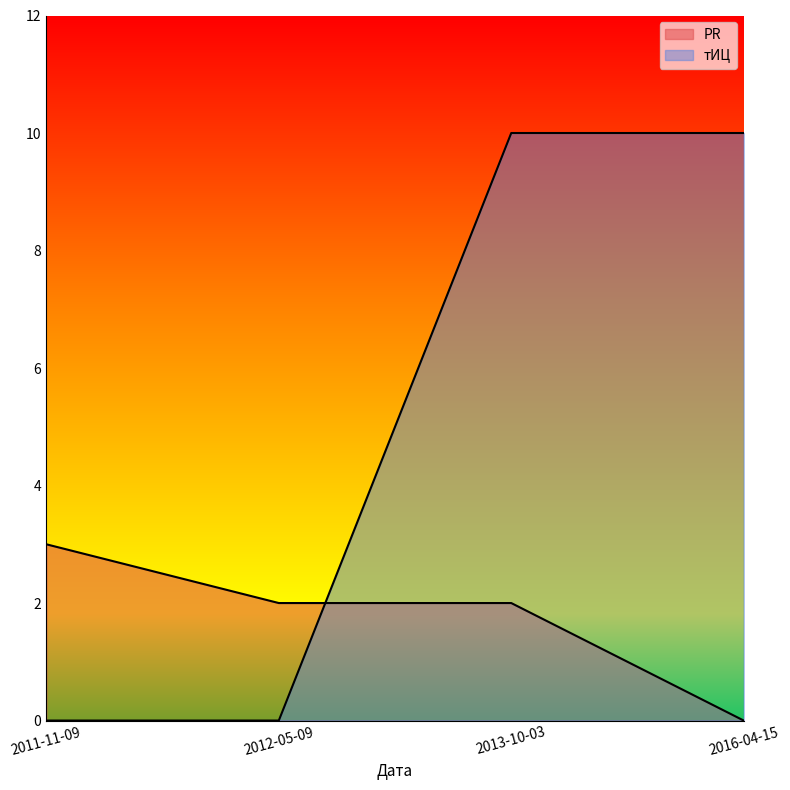

At which category does the chart reach its minimum across all series?

2016-04-15